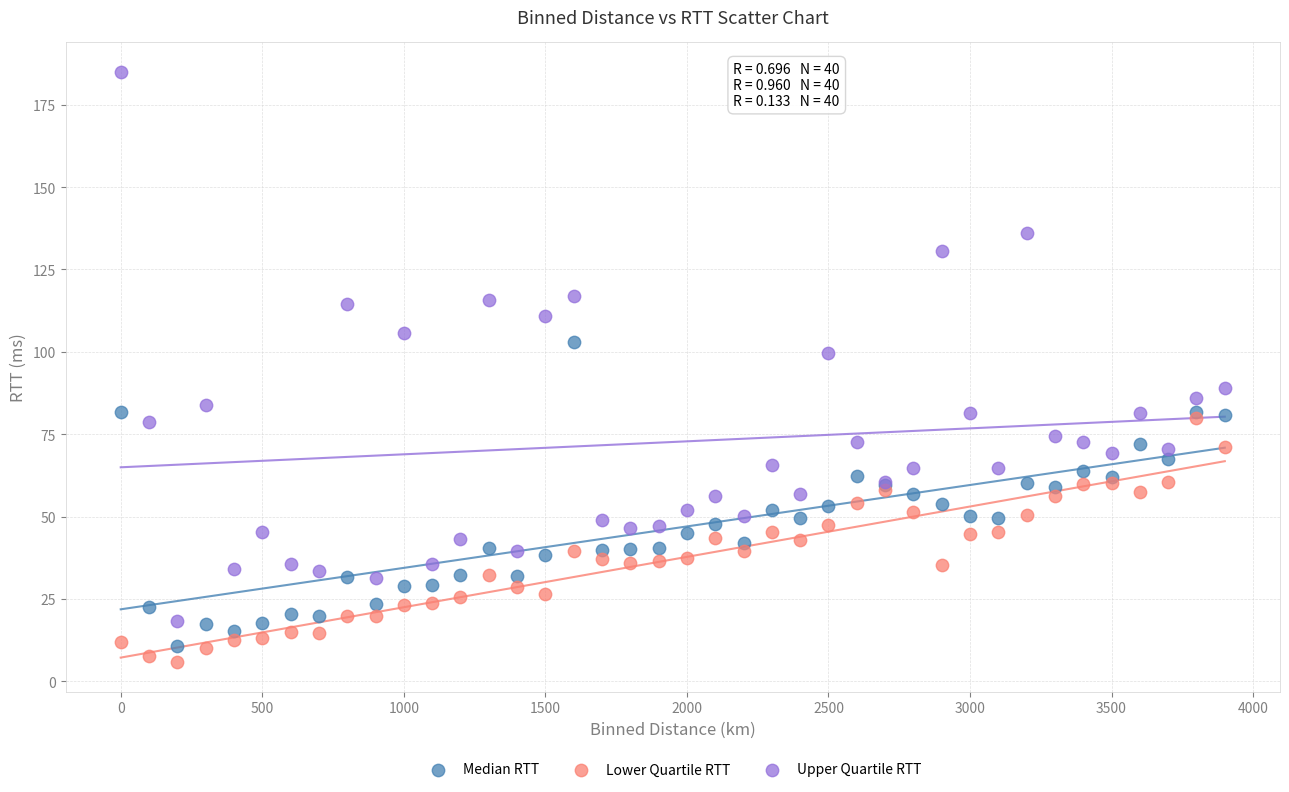

Which series has the widest spread of Y values?

Upper Quartile RTT